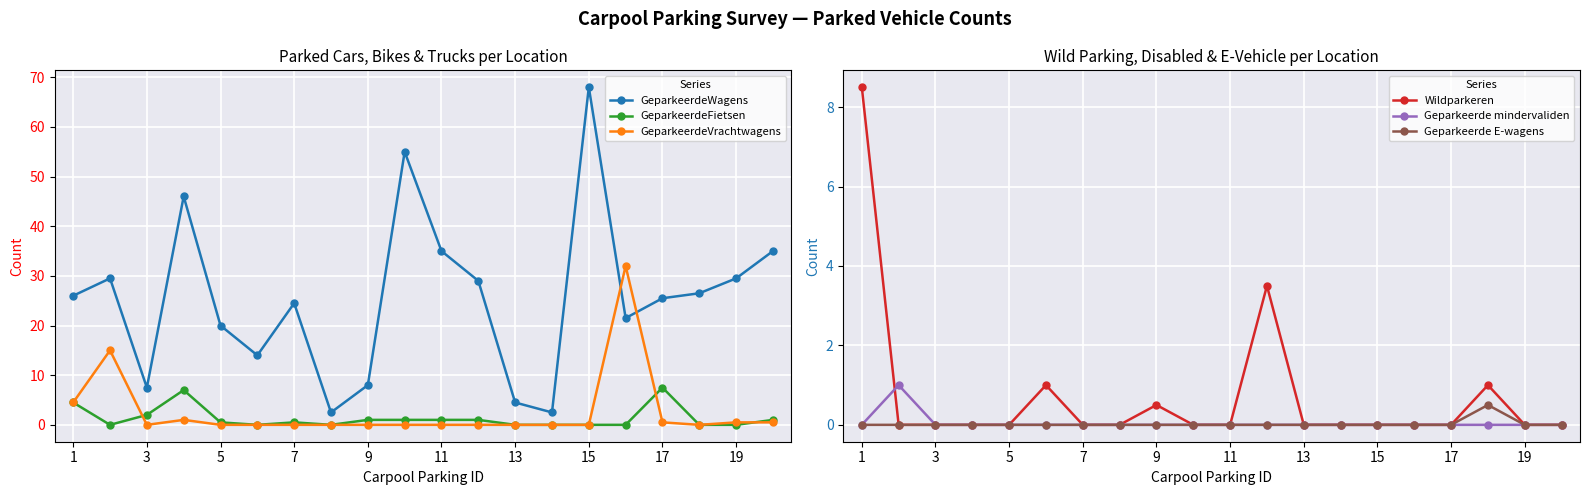

How many lines are shown in the chart?

6